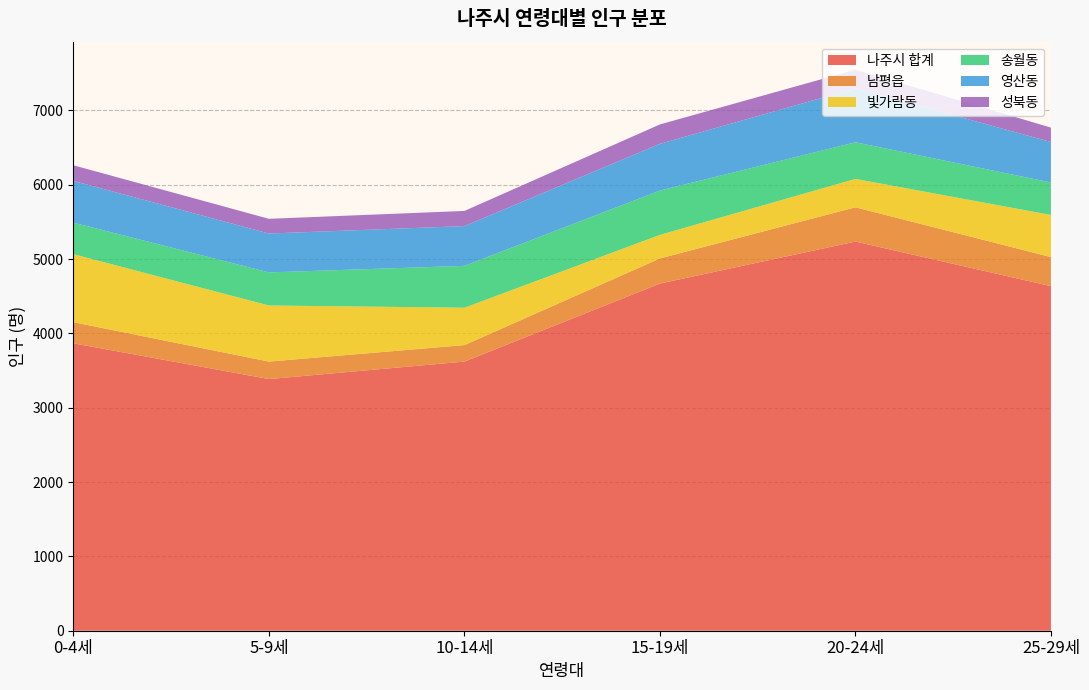

Reading left to right, list all the values displayed in this chart.

나주시 합계: 0-4세=3867	5-9세=3386	10-14세=3621	15-19세=4671	20-24세=5236	25-29세=4636
남평읍: 0-4세=284	5-9세=235	10-14세=222	15-19세=338	20-24세=461	25-29세=391
빛가람동: 0-4세=915	5-9세=755	10-14세=503	15-19세=317	20-24세=382	25-29세=567
송월동: 0-4세=424	5-9세=445	10-14세=563	15-19세=596	20-24세=493	25-29세=437
영산동: 0-4세=562	5-9세=523	10-14세=535	15-19세=629	20-24세=726	25-29세=545
성북동: 0-4세=210	5-9세=198	10-14세=204	15-19세=261	20-24세=250	25-29세=193